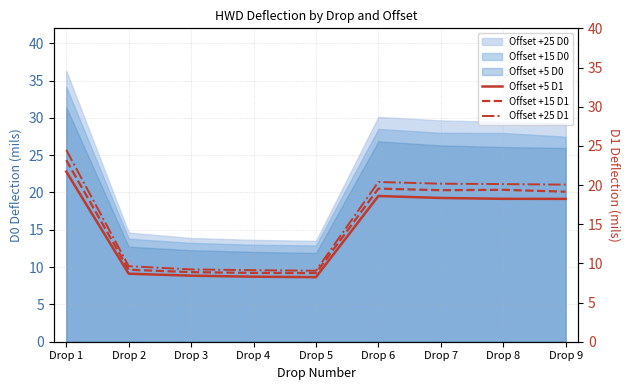

Which label corresponds to the largest value in the chart?

Drop 1